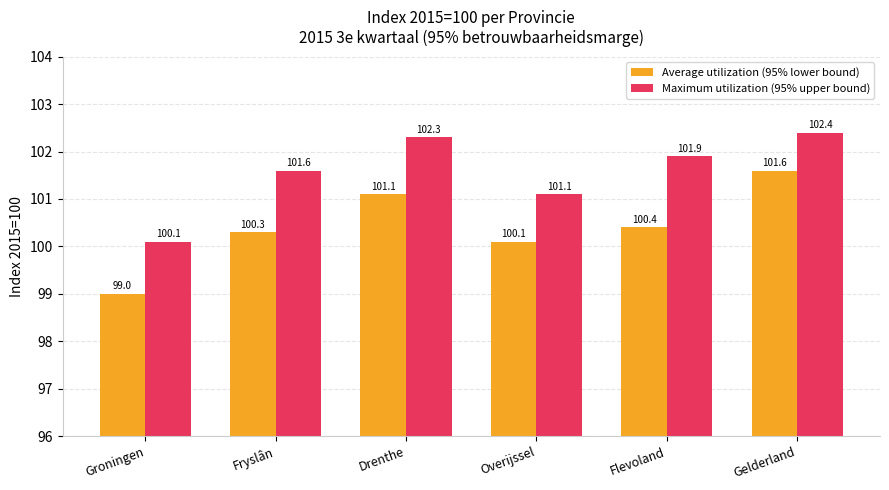

At which category is the sum across all series the highest?

Gelderland